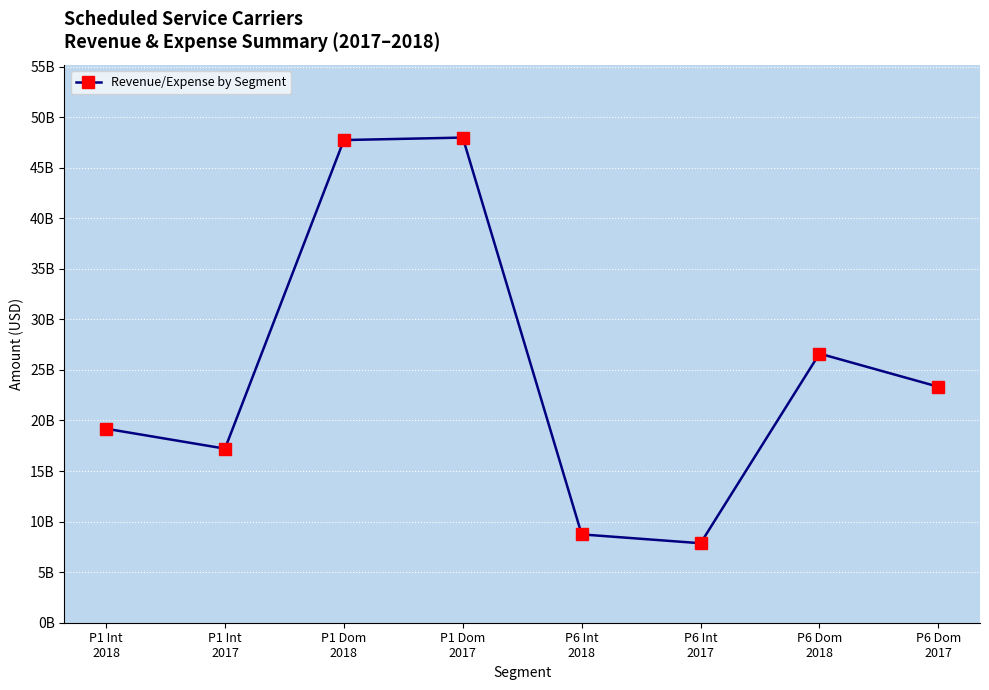

Is it true that the value at P1 Dom
2017 is 24173711957?

False